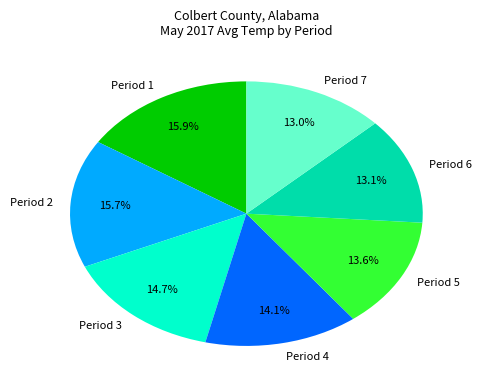

True or false: Period 3 accounts for 15% of the total.

True